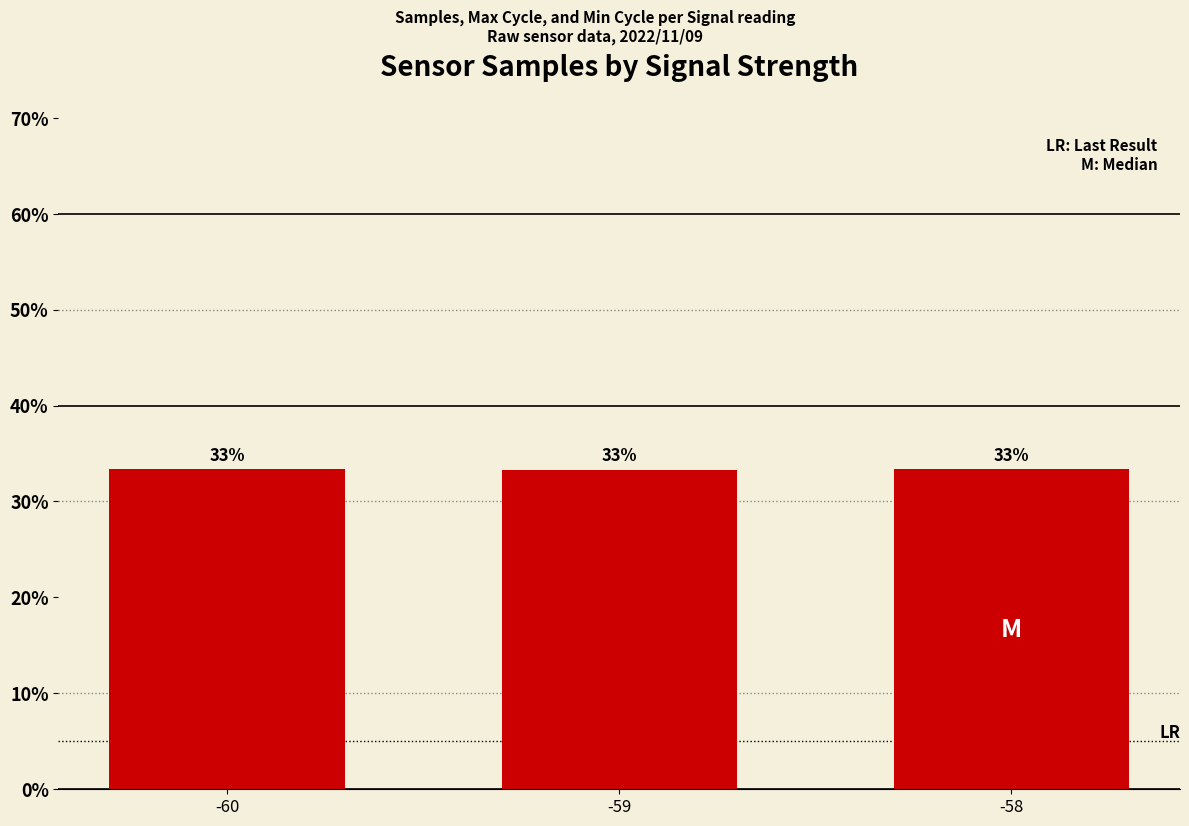

Does the chart contain any negative values?

No